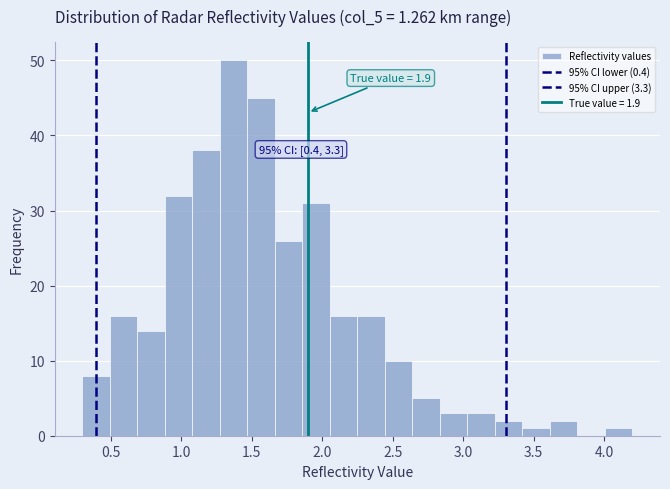

Around what value on the x-axis is the tallest bar? Give the approximate position of its centre, as read against the axis.

1.35